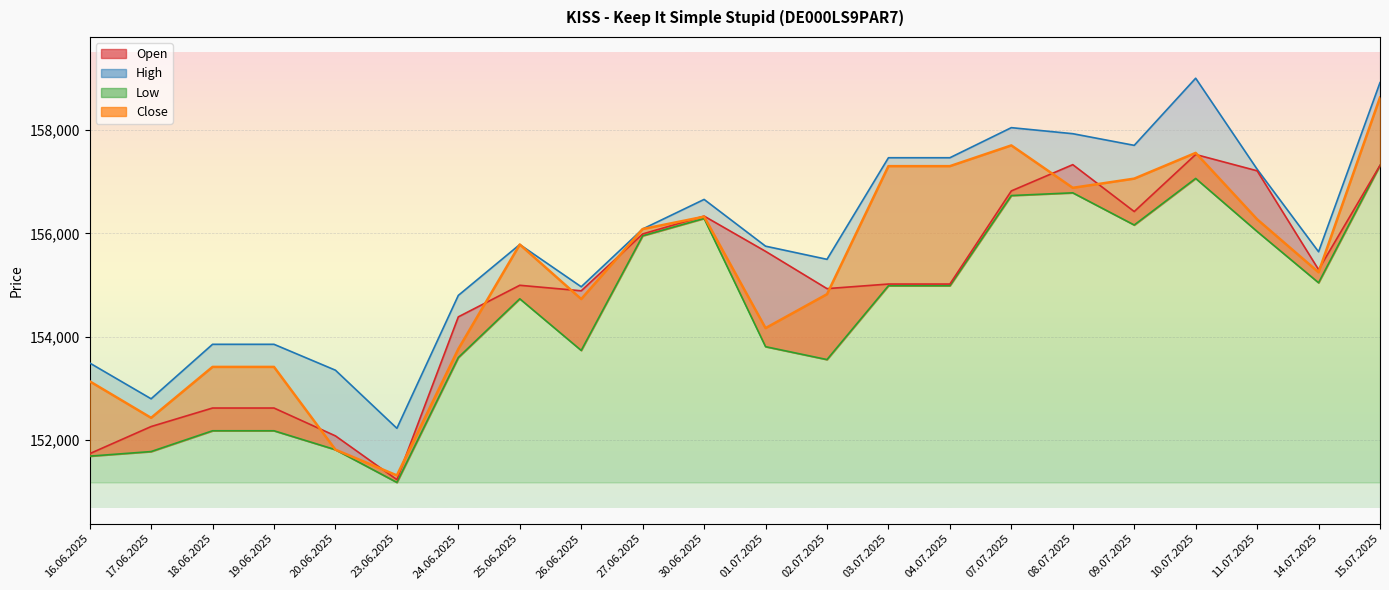

Count the number of data series in this chart.

4